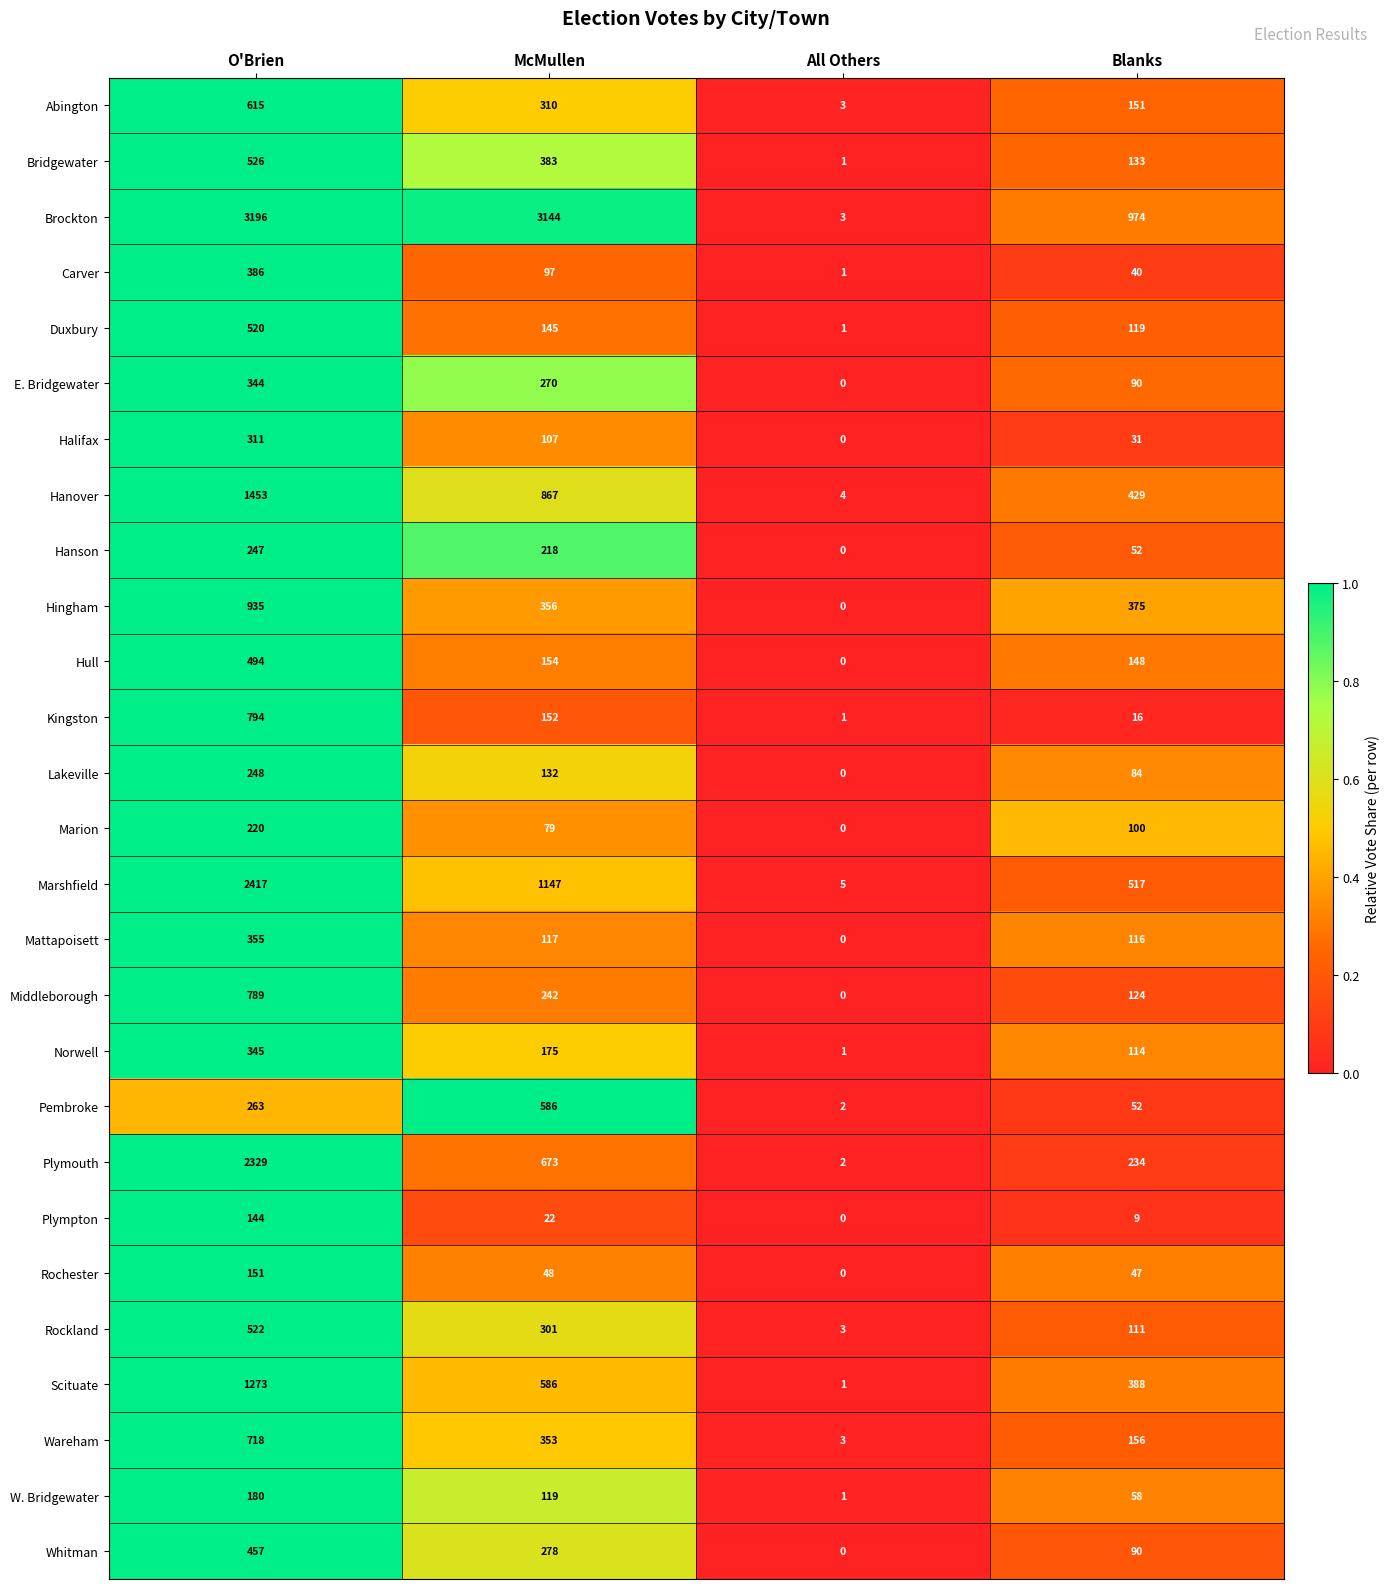

How many data points does each series have?

4